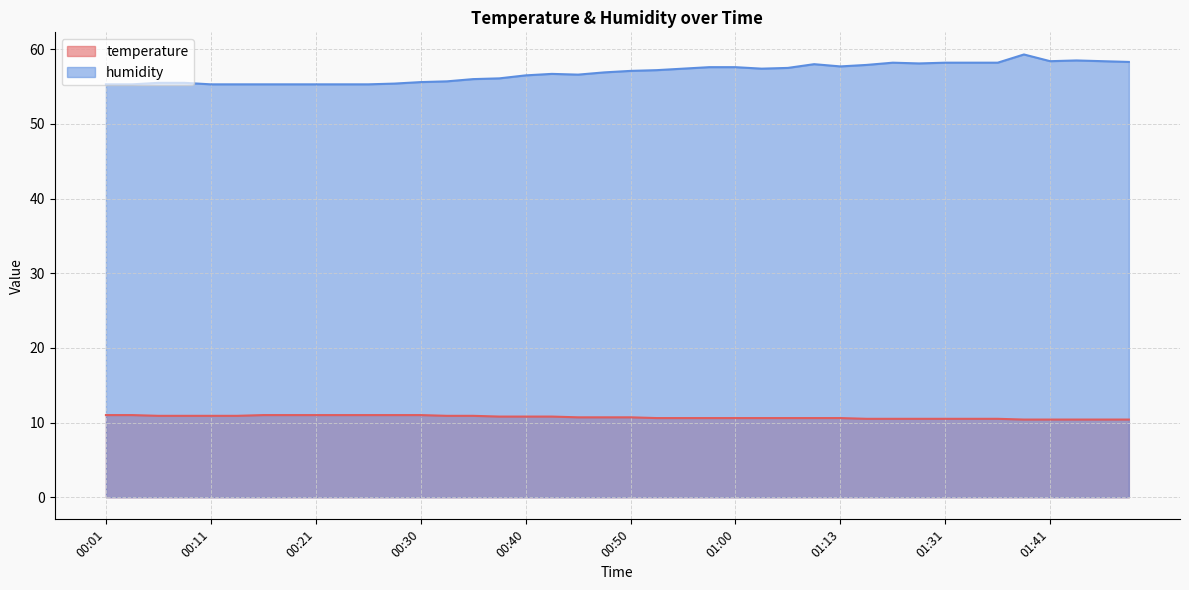

How many temperature values are between 10 and 11?

40